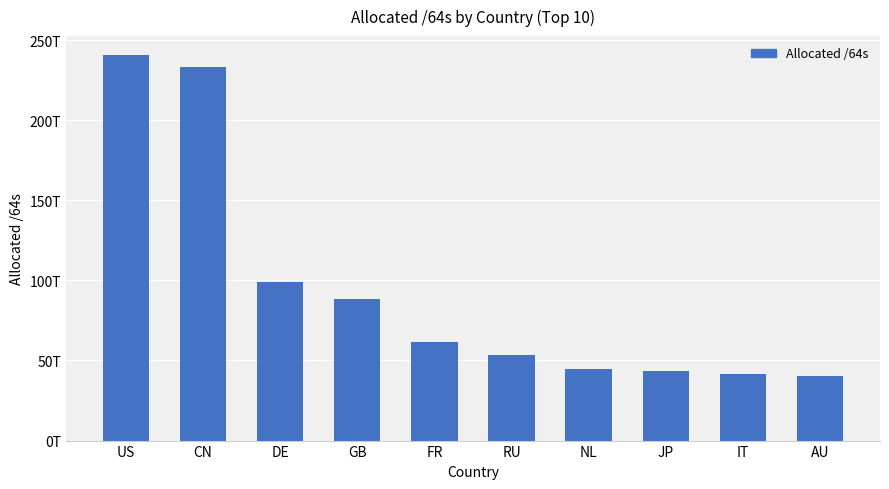

True or false: the data shows 62686288878149 at NL.

False